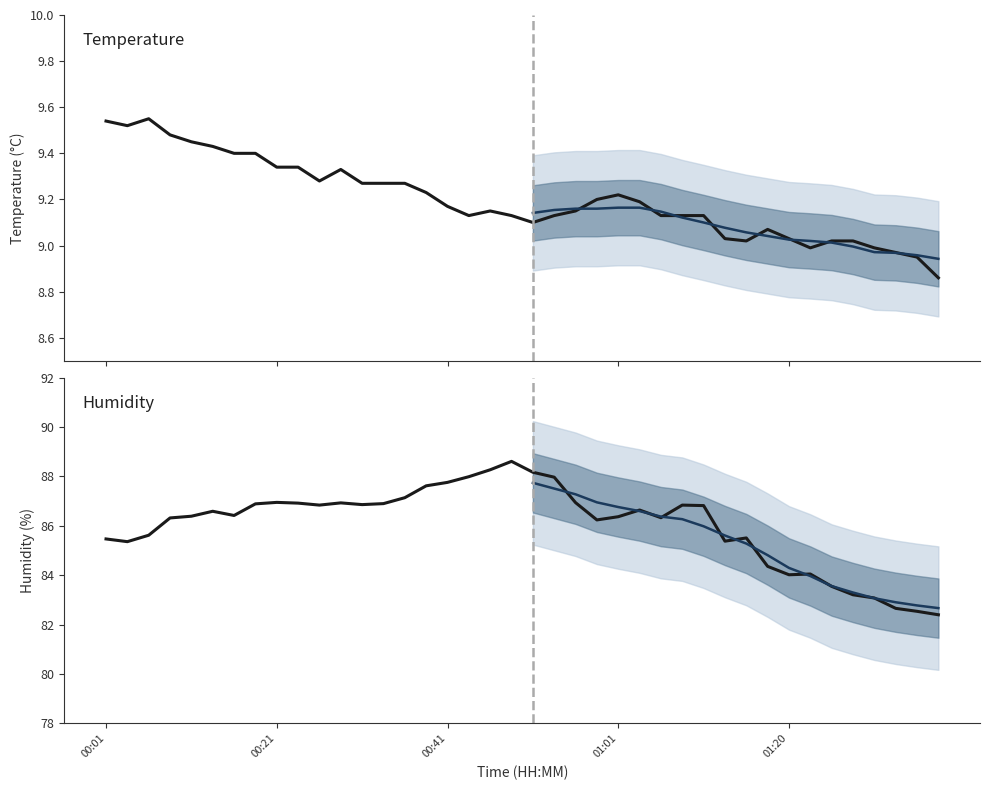

How many lines are shown in the chart?

2